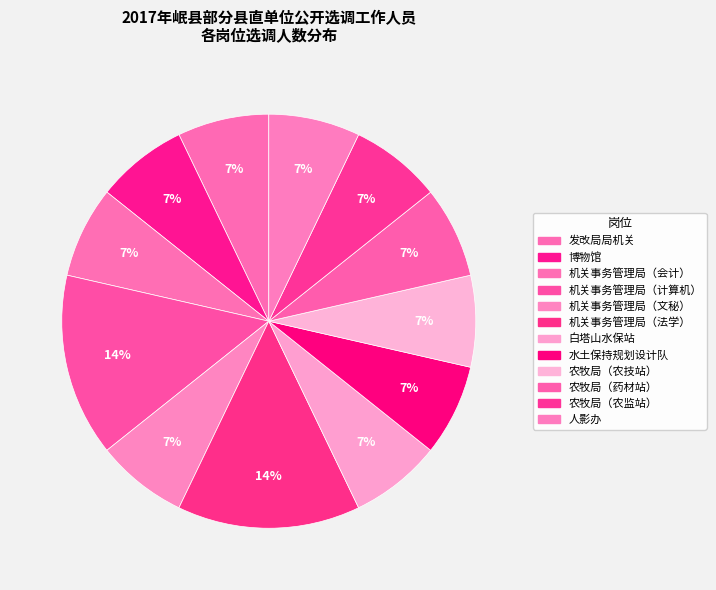

Is there any slice that represents more than half of the pie?

No